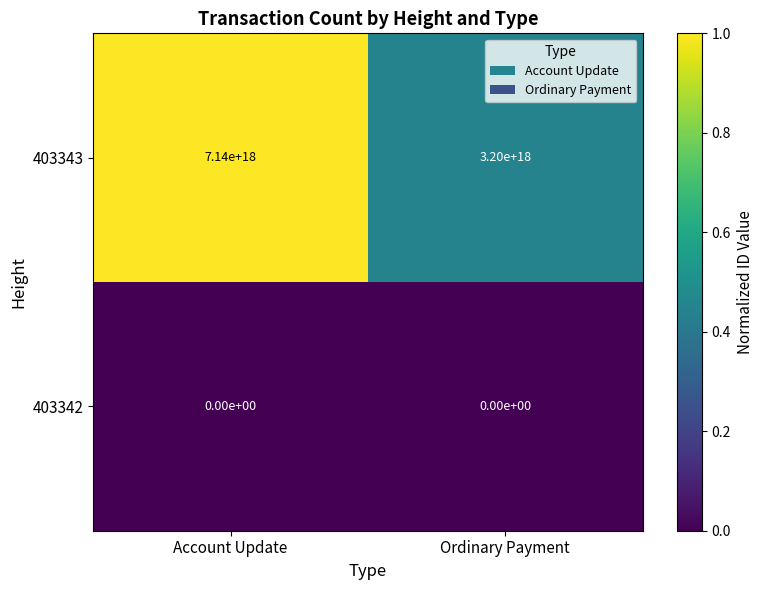

Rank the series by their average value, from lowest to highest.

403342, 403343